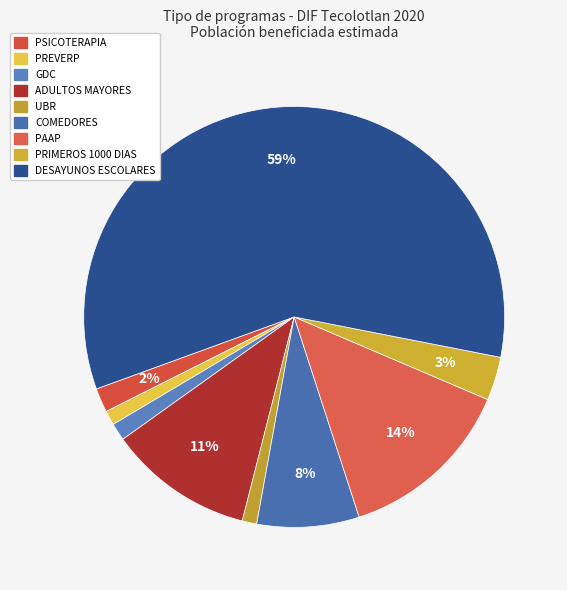

How many slices are in this pie chart?

9